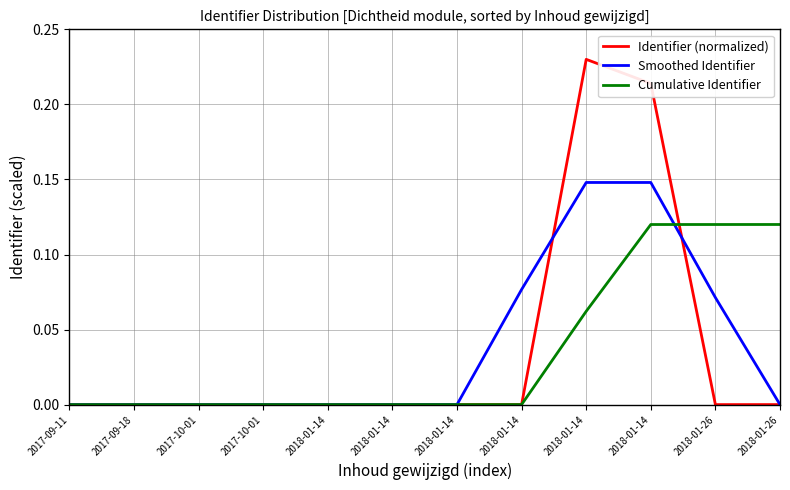

What are all the series names shown in the legend?

Identifier (normalized), Smoothed Identifier, Cumulative Identifier